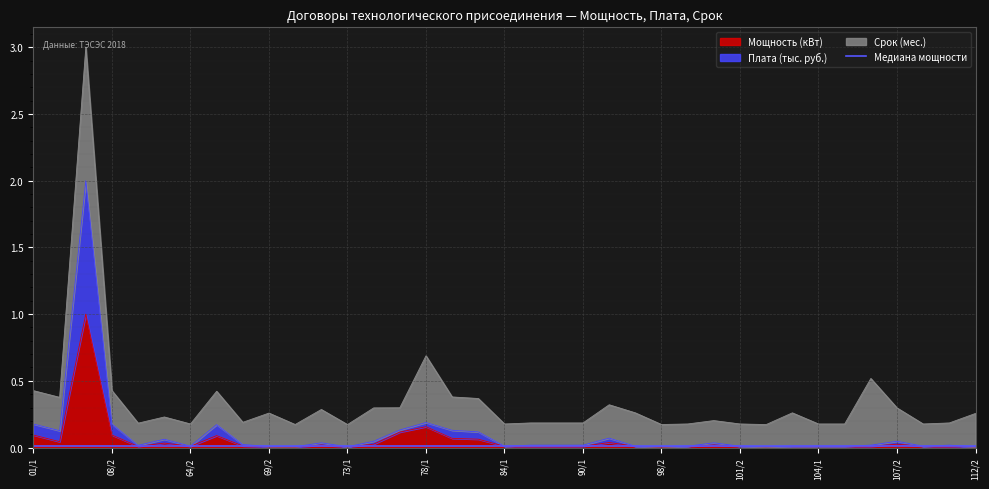

True or false: Плата (тыс. руб.) has a value of 0.0 at 111/2.

False